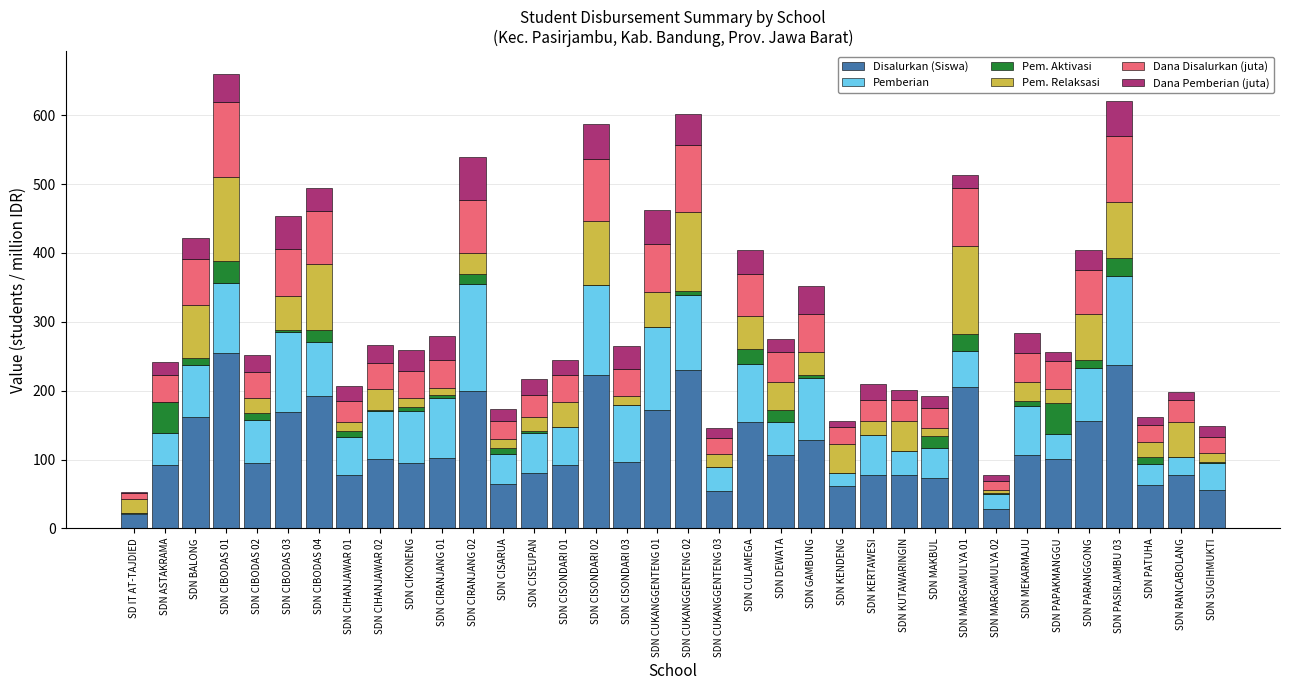

What is the maximum value for Disalurkan (Siswa)?

255.0